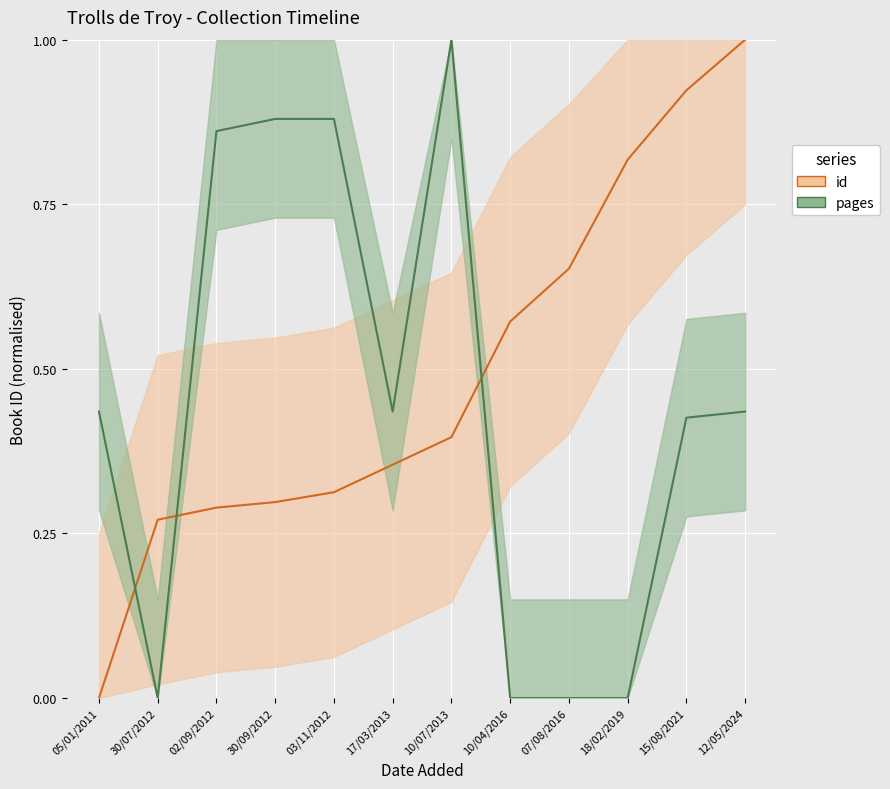

What is the sum of all pages (normalised) values?

5.4